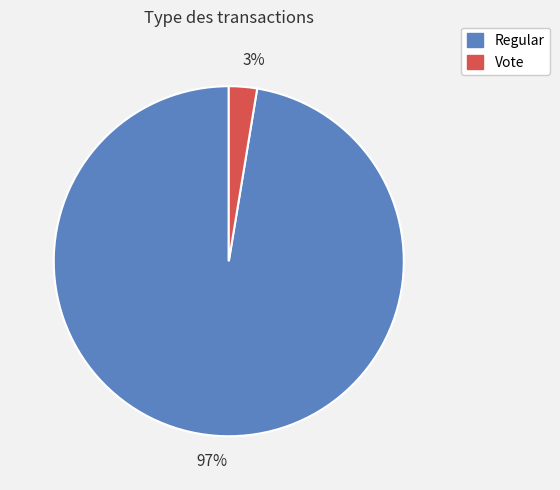

Do Vote and Regular together represent more than half of the pie?

Yes